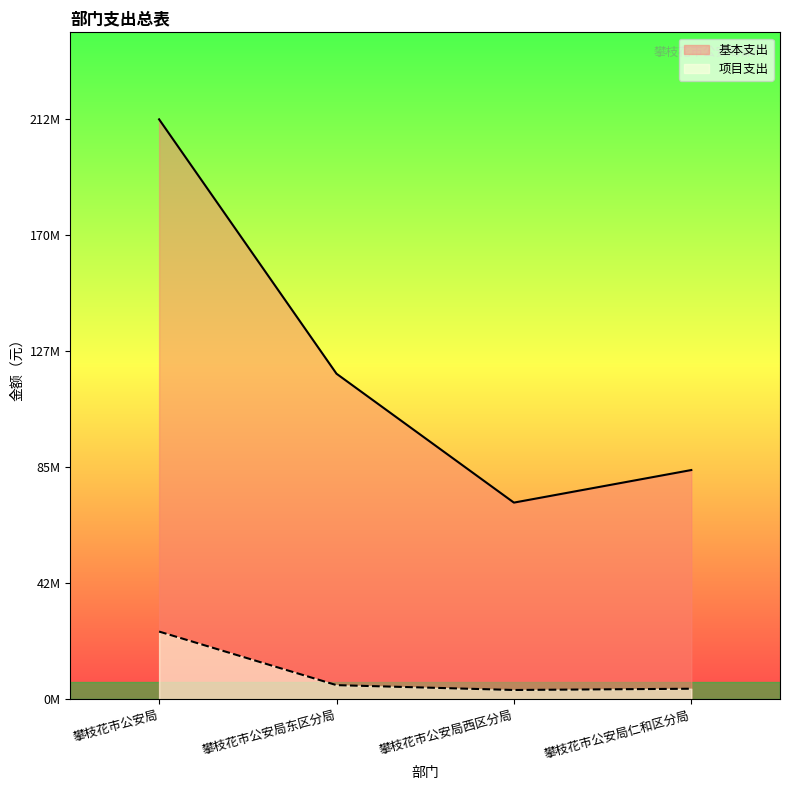

What is the difference between the 项目支出 values at 攀枝花市公安局 and 攀枝花市公安局西区分局?

21362746.0